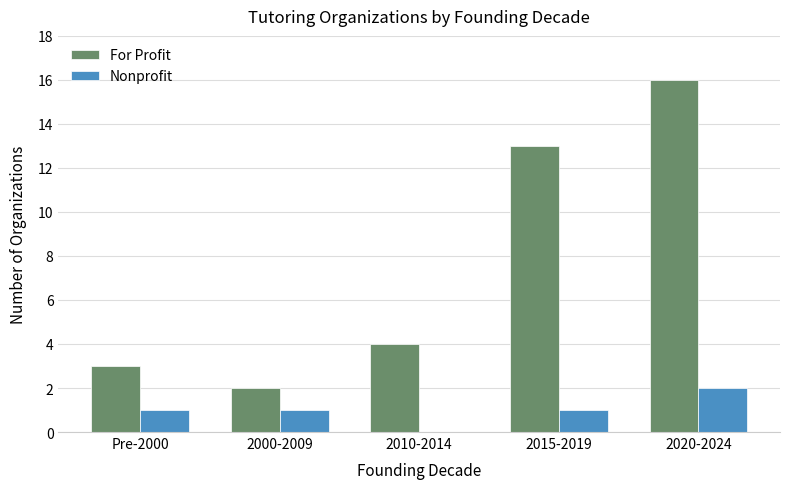

At which category is the sum across all series the highest?

2020-2024